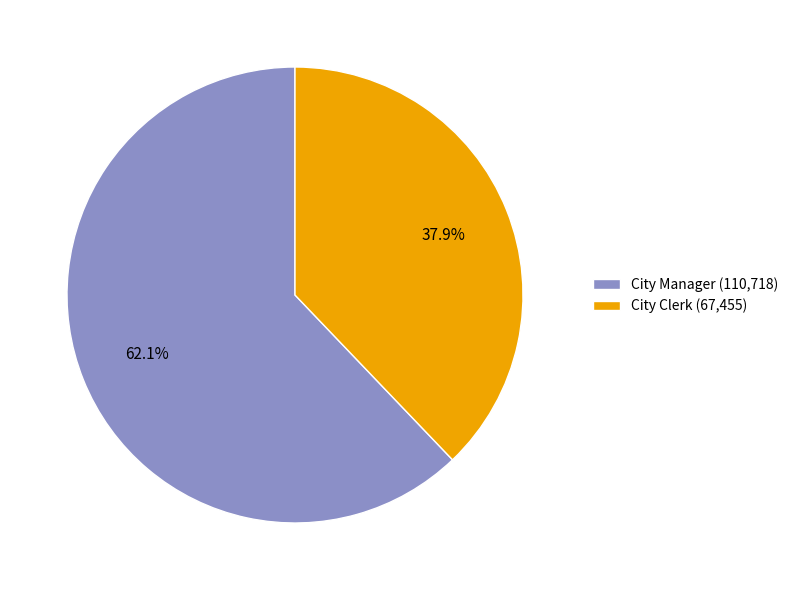

To the nearest percent, what is the combined percentage of City Clerk and City Manager?

100%